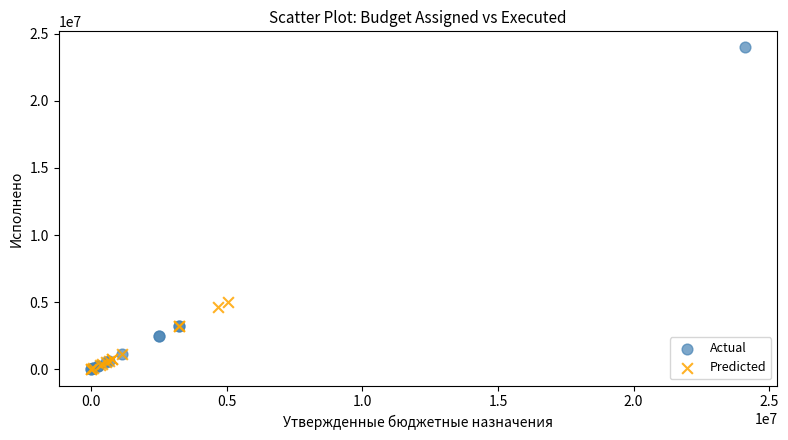

What are all the series names shown in the legend?

Actual, Predicted